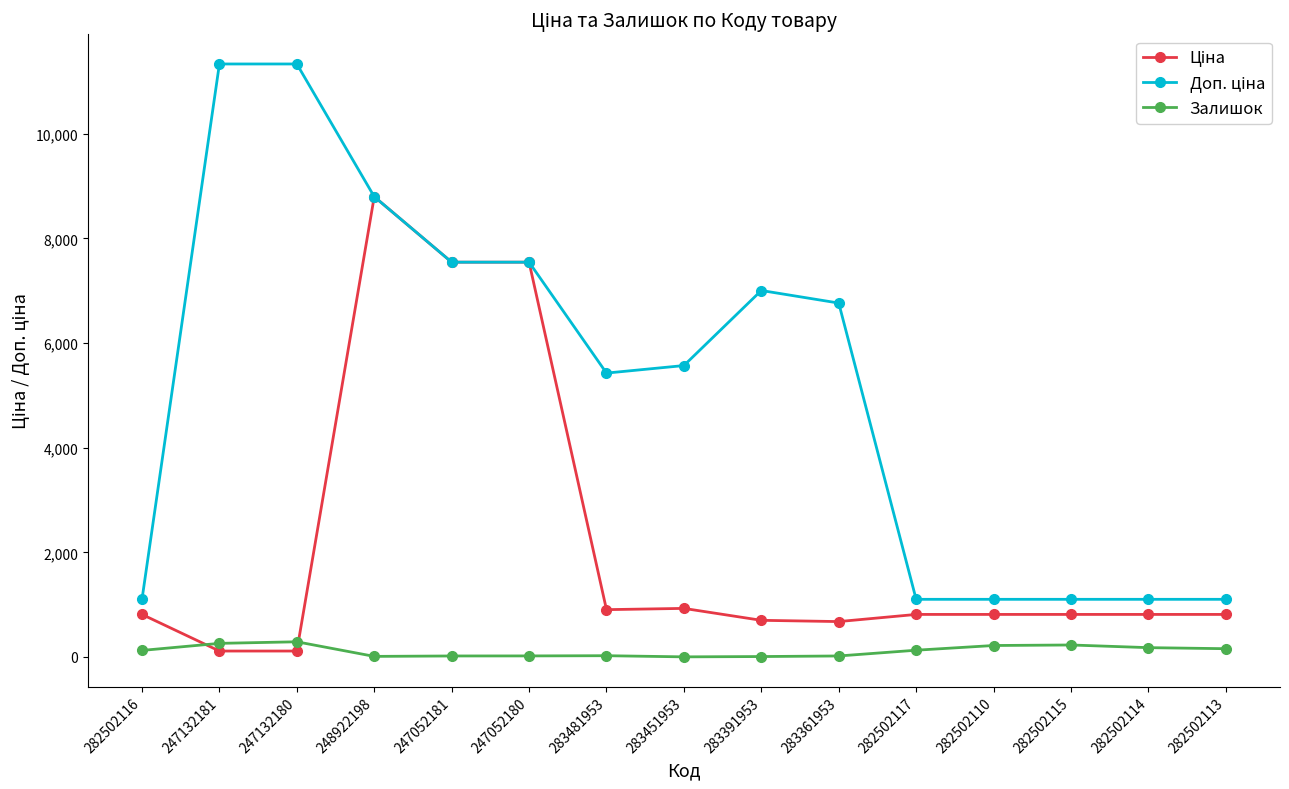

What is the label of the 5th point from the left?

247052181